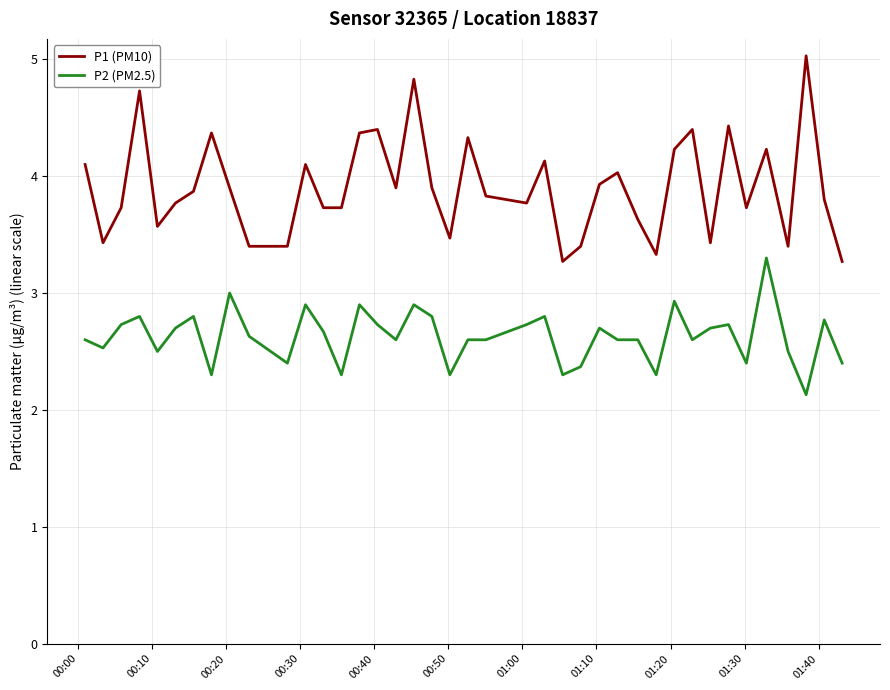

At how many categories does at least one series exceed 4?

15